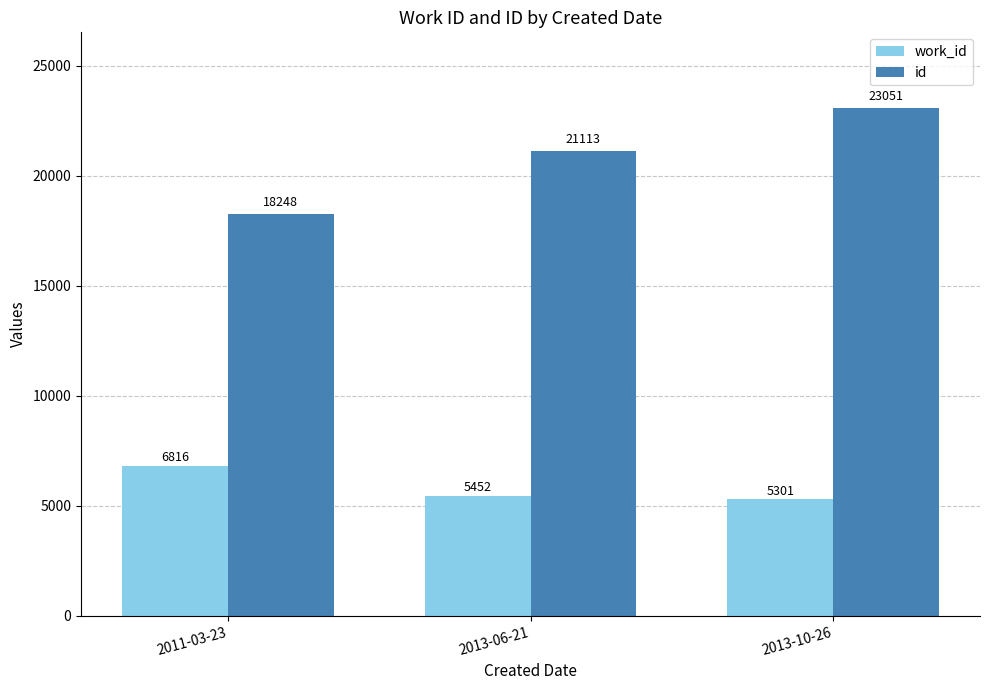

What is the sum of all work_id values?

17569